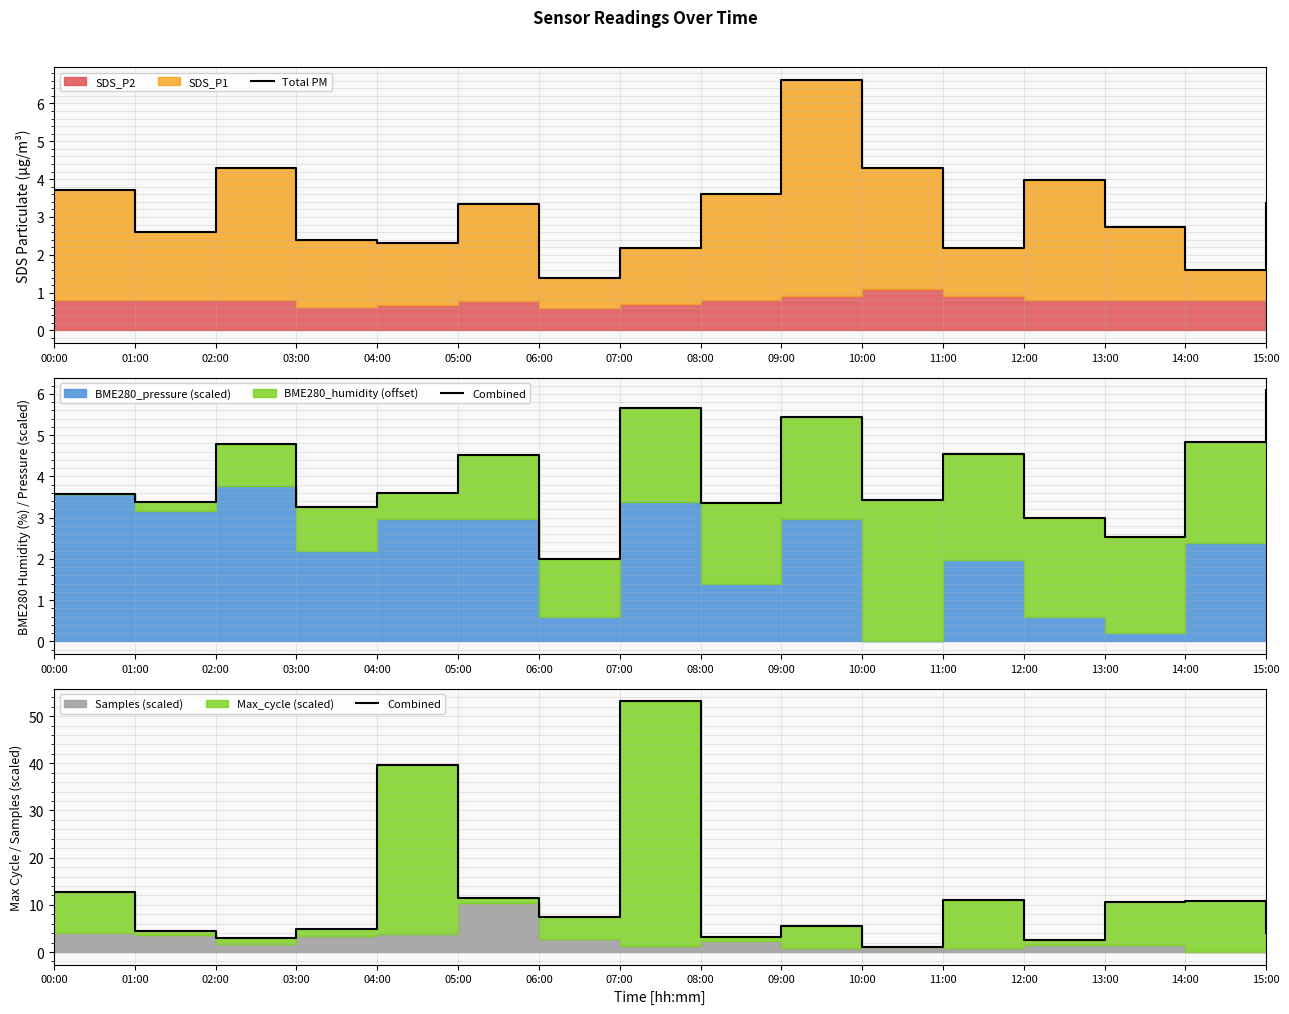

What is the sum of all Combined values?

185.5